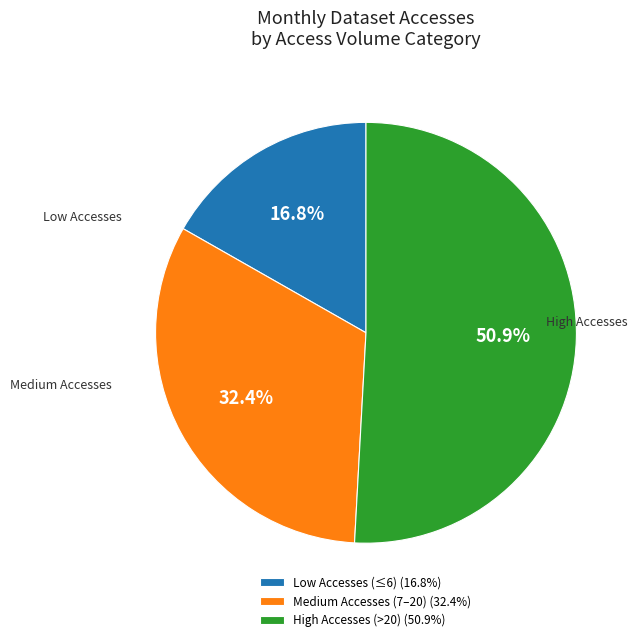

Which category has the biggest portion of the pie?

High Accesses (>20) (50.9%)